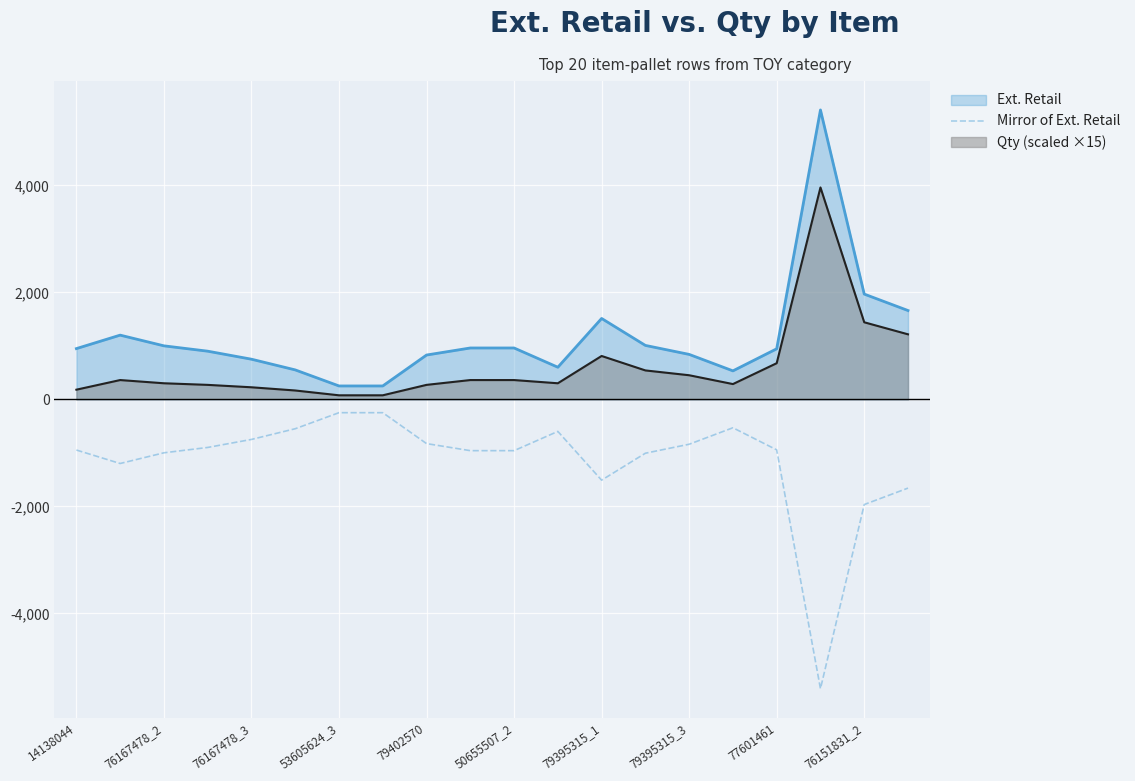

Which series has the largest total across all categories?

Ext. Retail